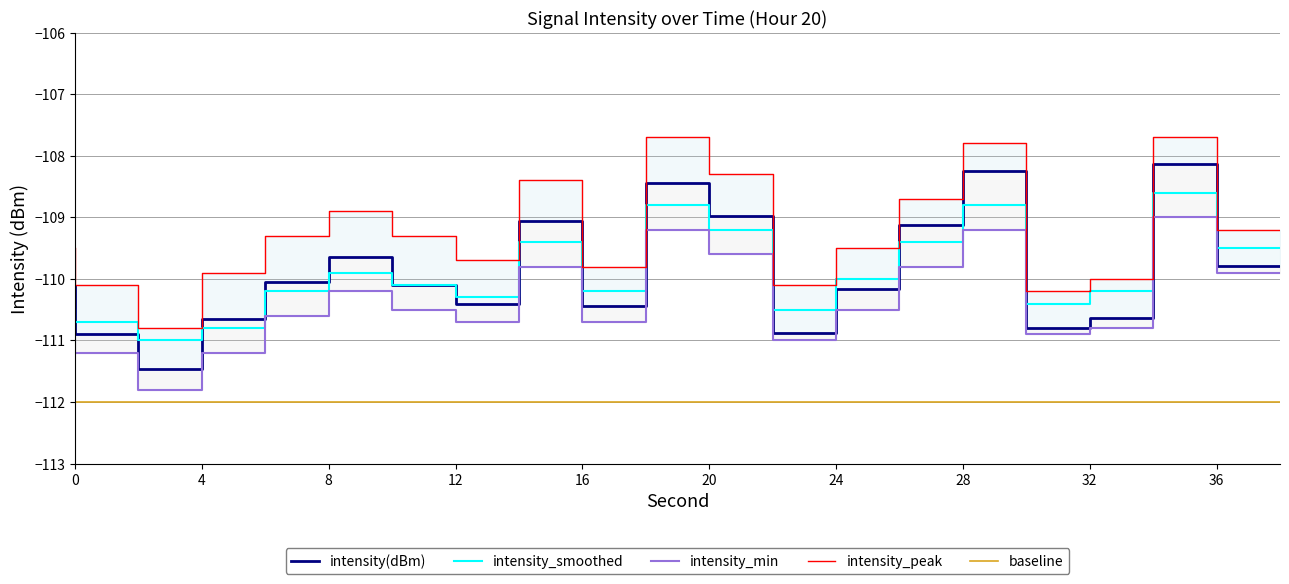

Which label corresponds to the largest value in the chart?

20